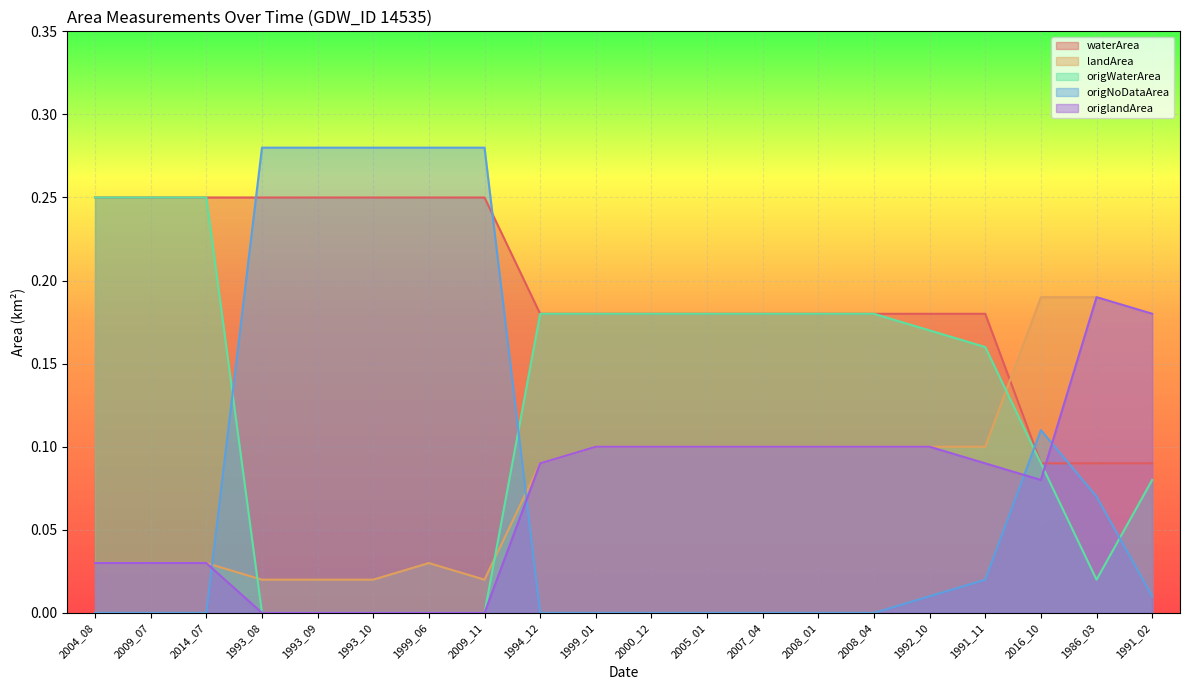

How many positive values does the origNoDataArea series have?

10